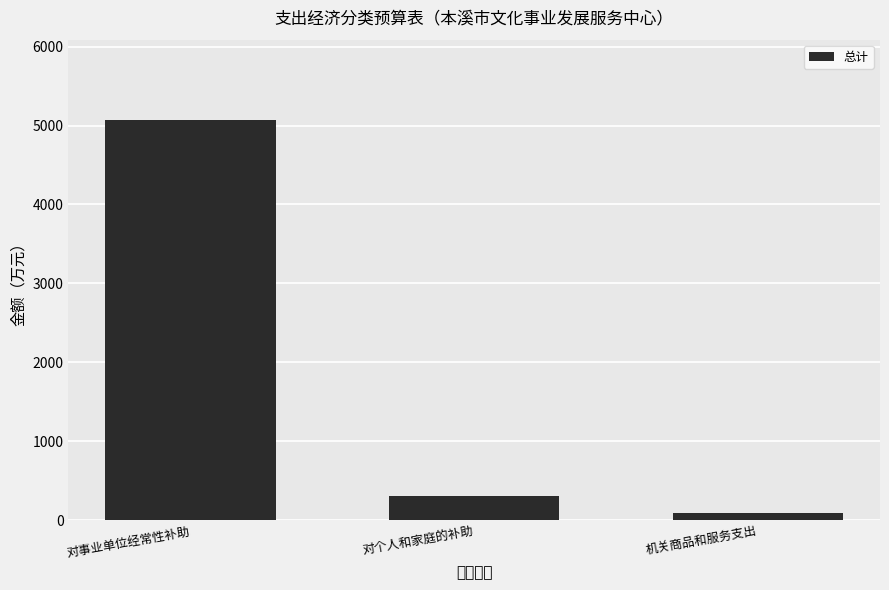

The value at 对个人和家庭的补助 is 99.5. True or false?

False